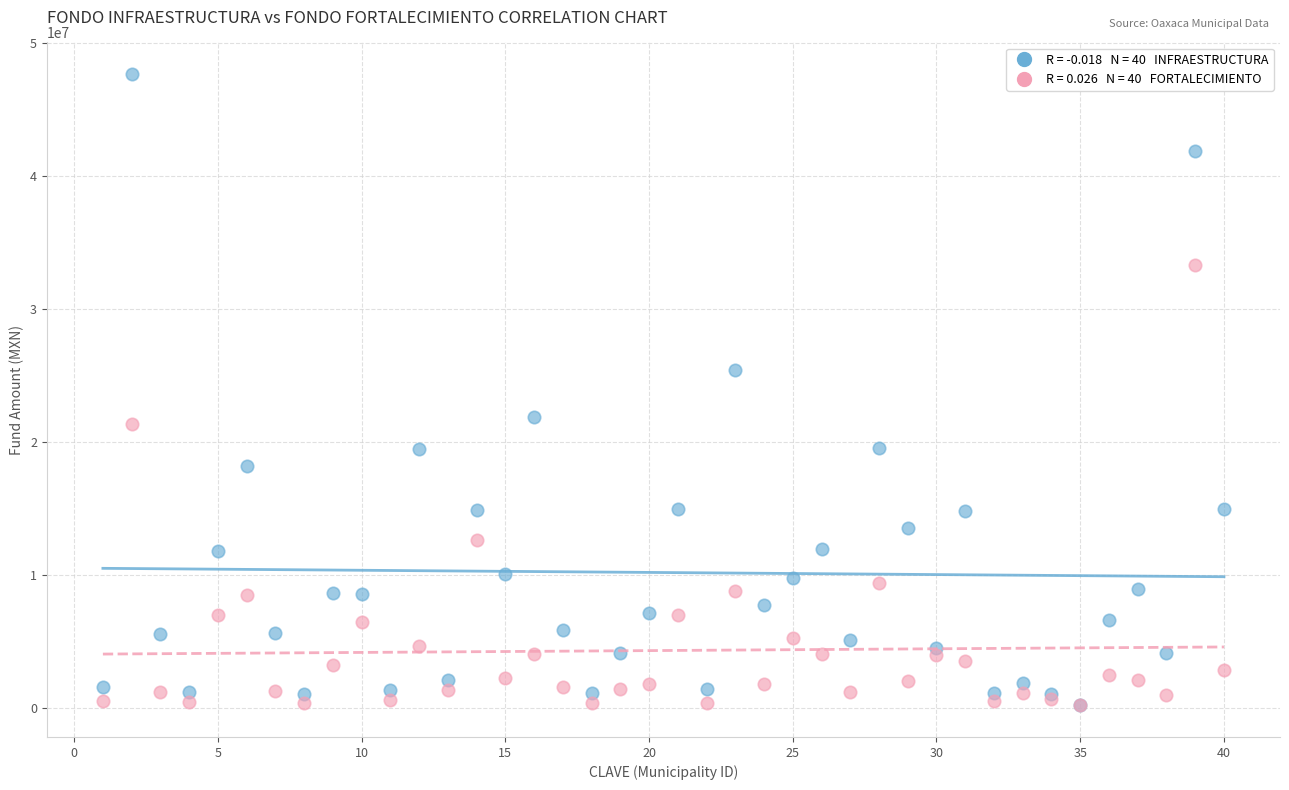

Across all series, what Y value is closest to 23944118?

25388991.0